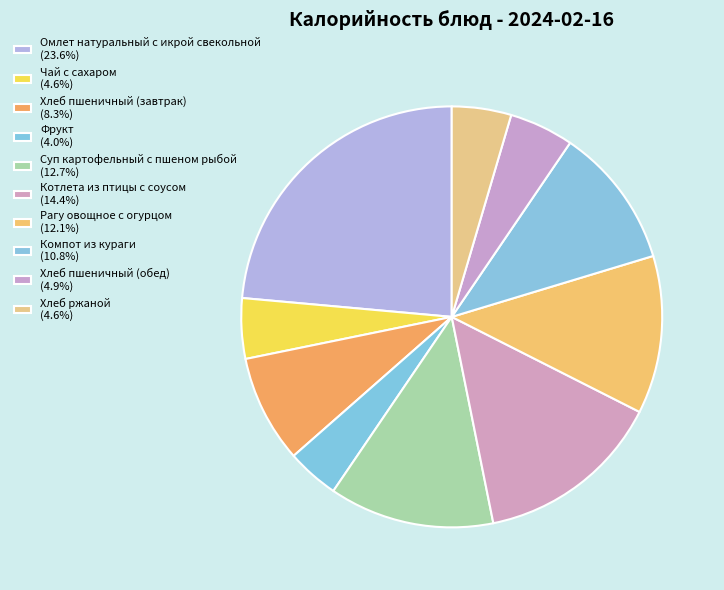

Rank the categories by value from lowest to highest.

Фрукт, Хлеб ржаной, Чай с сахаром, Хлеб пшеничный (обед), Хлеб пшеничный (завтрак), Компот из кураги, Рагу овощное с огурцом, Суп картофельный с пшеном рыбой, Котлета из птицы с соусом, Омлет натуральный с икрой свекольной